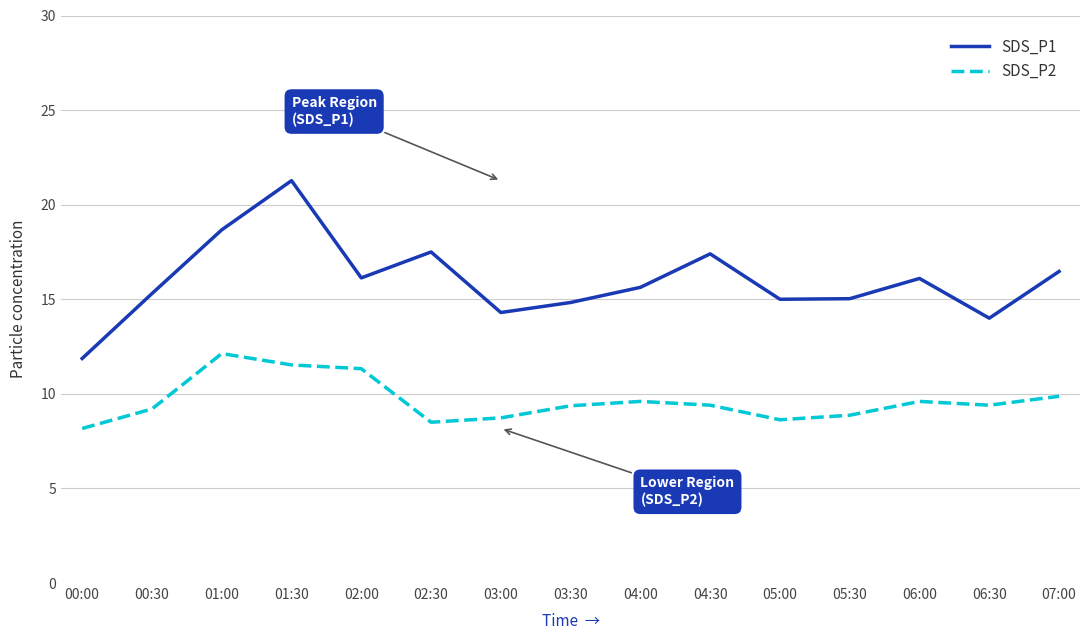

At which label does SDS_P2 first exceed 9?

00:30